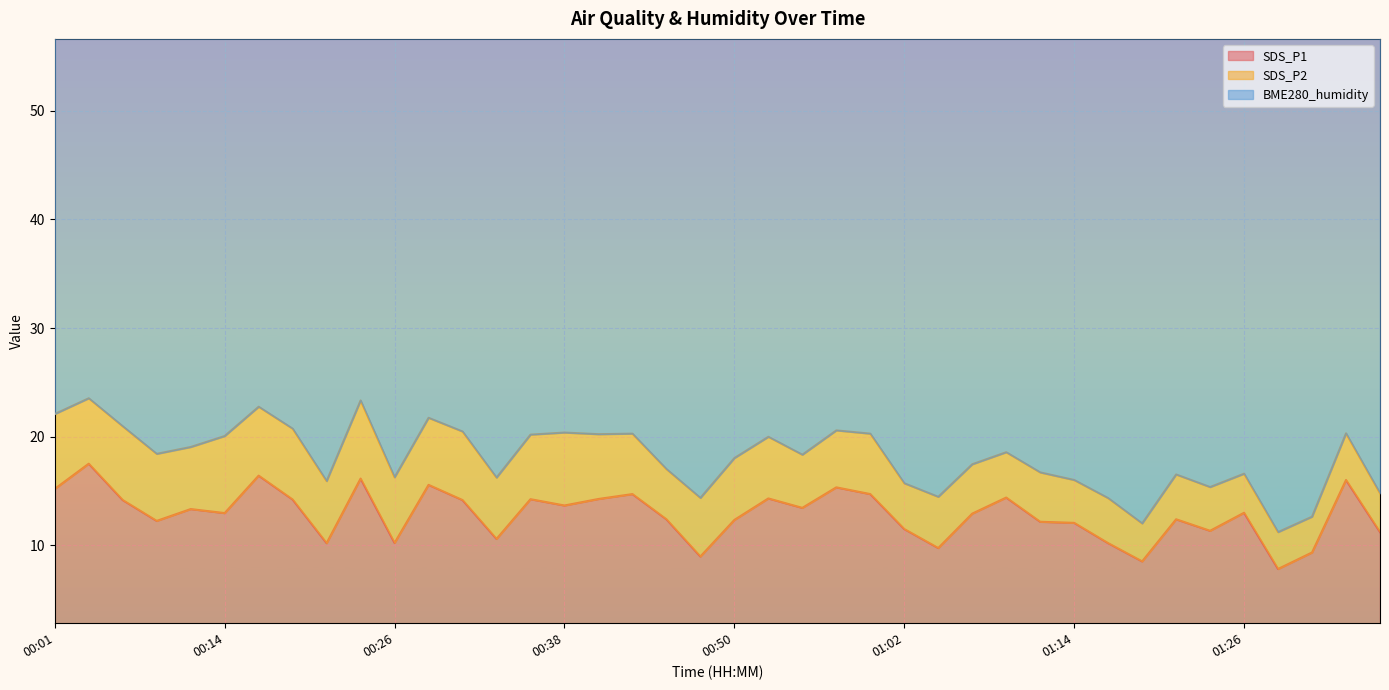

Reading left to right, what are all the values shown in this chart?

SDS_P1: 00:01=15.2	00:04=17.5	00:06=14.2	00:09=12.2	00:11=13.3	00:14=12.9	00:16=16.4	00:18=14.2	00:21=10.2	00:23=16.1	00:26=10.2	00:28=15.6	00:31=14.2	00:33=10.6	00:35=14.2	00:38=13.7	00:40=14.2	00:43=14.7	00:45=12.4	00:48=8.9	00:50=12.3	00:52=14.3	00:55=13.4	00:57=15.3	01:00=14.7	01:02=11.5	01:05=9.7	01:07=12.9	01:09=14.4	01:12=12.2	01:14=12.1	01:17=10.2	01:19=8.5	01:22=12.4	01:24=11.3	01:26=13.0	01:29=7.8	01:31=9.3	01:34=16.0	01:36=11.2
SDS_P2: 00:01=6.9	00:04=6.0	00:06=6.8	00:09=6.2	00:11=5.7	00:14=7.1	00:16=6.3	00:18=6.5	00:21=5.7	00:23=7.2	00:26=6.0	00:28=6.2	00:31=6.3	00:33=5.7	00:35=6.0	00:38=6.7	00:40=6.0	00:43=5.6	00:45=4.6	00:48=5.4	00:50=5.7	00:52=5.7	00:55=4.9	00:57=5.2	01:00=5.6	01:02=4.2	01:05=4.7	01:07=4.5	01:09=4.2	01:12=4.5	01:14=4.0	01:17=4.2	01:19=3.5	01:22=4.1	01:24=4.0	01:26=3.6	01:29=3.4	01:31=3.3	01:34=4.3	01:36=3.6
BME280_humidity: 00:01=50.4	00:04=50.6	00:06=51.2	00:09=51.4	00:11=51.0	00:14=51.5	00:16=51.0	00:18=50.9	00:21=50.6	00:23=50.7	00:26=51.1	00:28=51.3	00:31=50.9	00:33=50.6	00:35=50.9	00:38=50.7	00:40=51.2	00:43=51.1	00:45=51.2	00:48=51.0	00:50=51.4	00:52=51.1	00:55=51.4	00:57=51.3	01:00=51.1	01:02=51.1	01:05=51.0	01:07=51.3	01:09=51.5	01:12=51.0	01:14=50.9	01:17=50.6	01:19=51.3	01:22=51.5	01:24=51.2	01:26=51.1	01:29=51.2	01:31=50.8	01:34=51.2	01:36=50.8